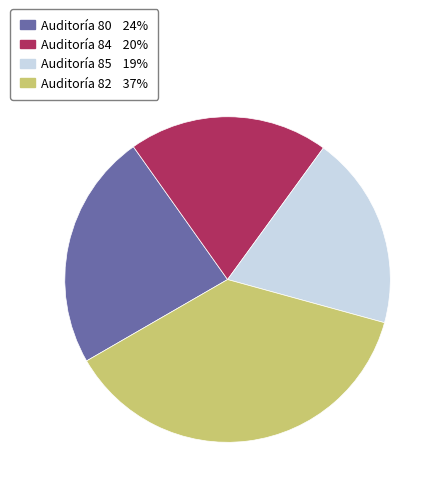

Is there any slice that represents more than half of the pie?

No